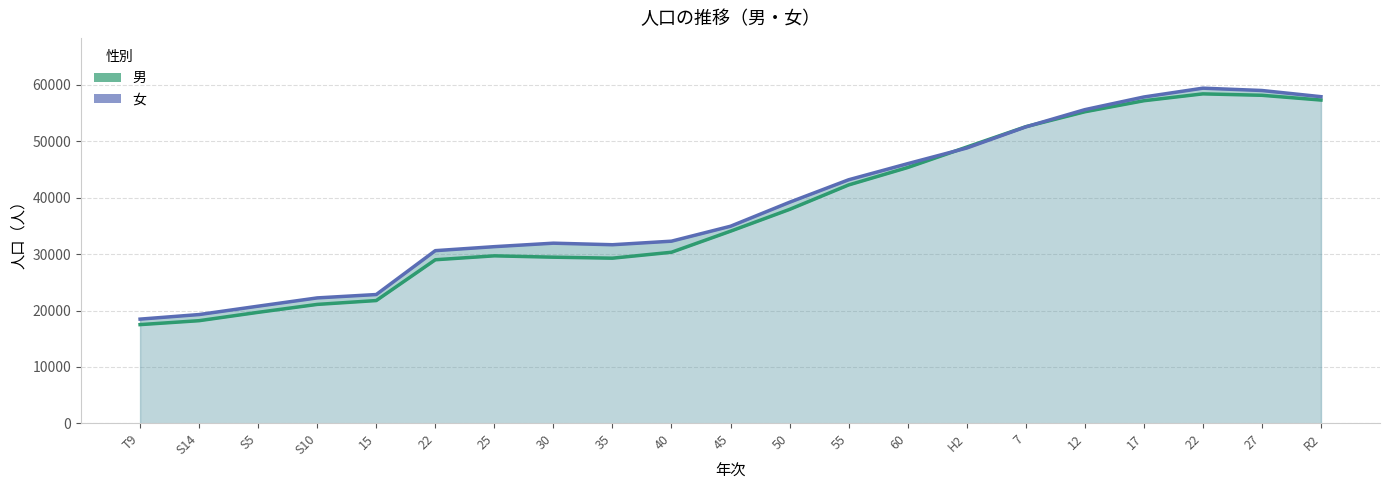

Which series changed the most between 15 and H2?

男